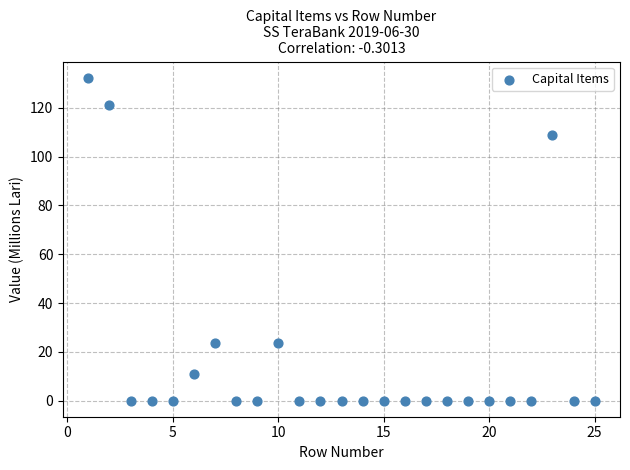

What is the range of X values (max minus min)?

24.0